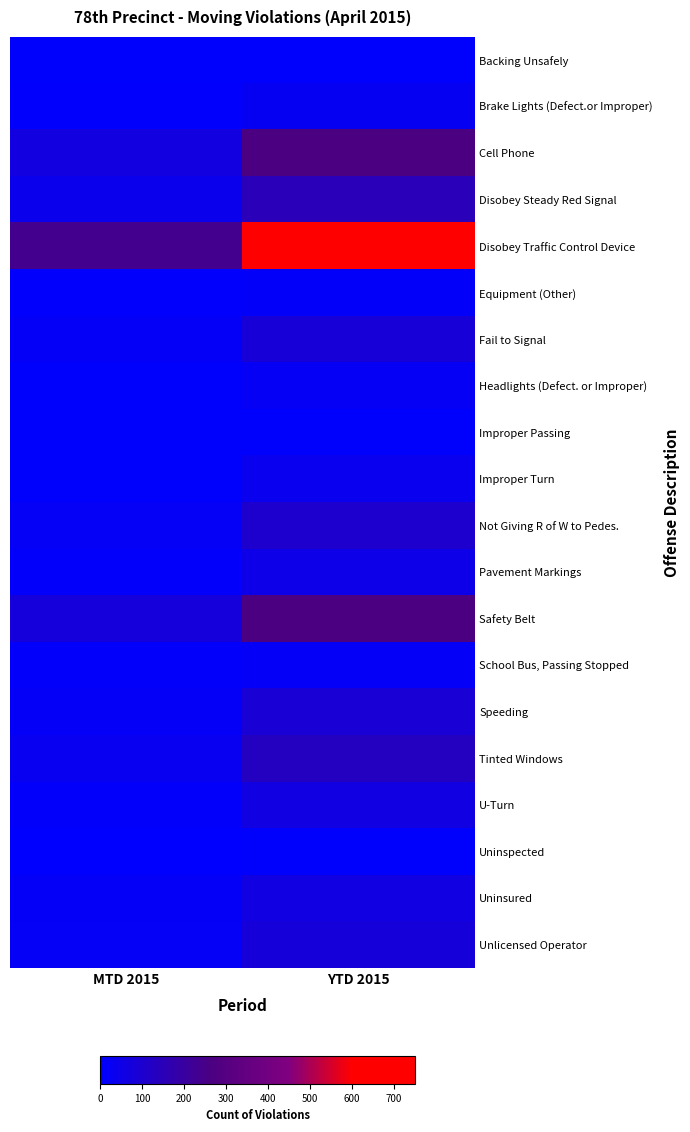

Which series has the largest total across all categories?

Disobey Traffic Control Device